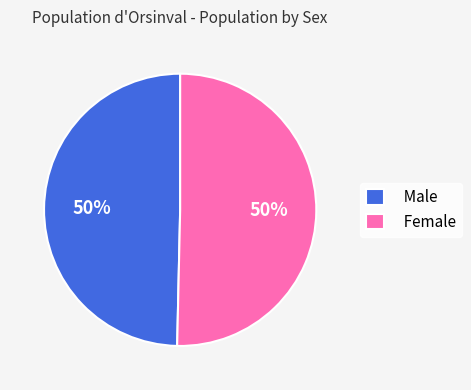

Combined, do Female and Male account for over 50%?

Yes